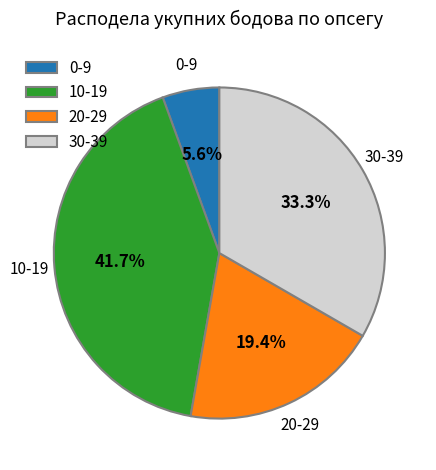

Rank the categories by value from highest to lowest.

10-19, 30-39, 20-29, 0-9